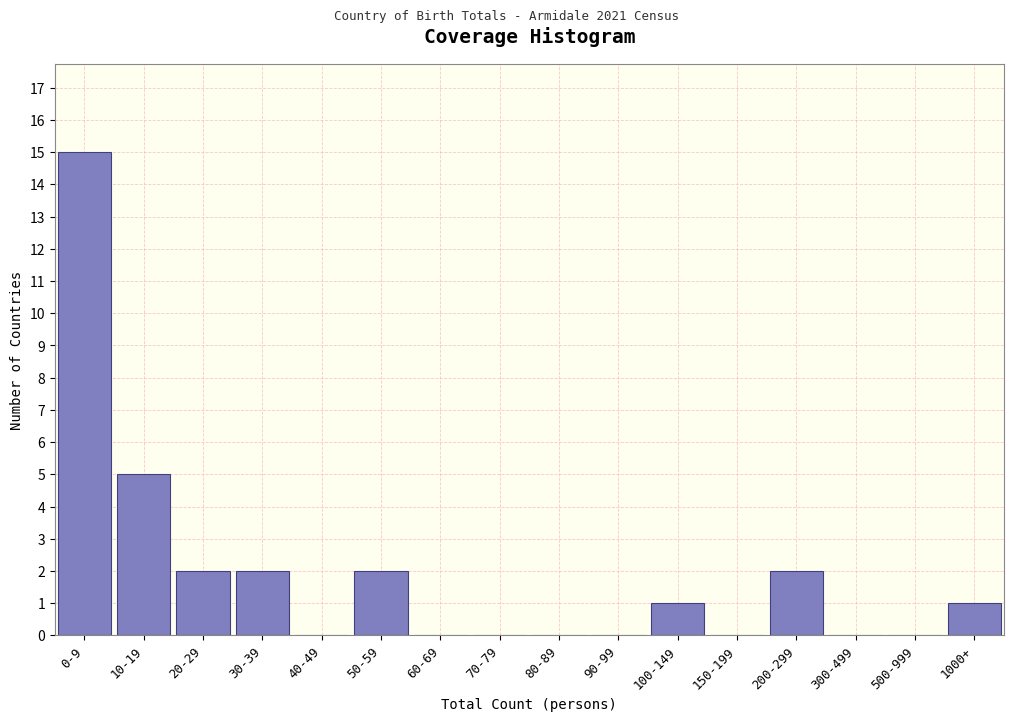

Reading left to right, transcribe all the data shown in this chart.

0-9=15	10-19=5	20-29=2	30-39=2	40-49=0	50-59=2	60-69=0	70-79=0	80-89=0	90-99=0	100-149=1	150-199=0	200-299=2	300-499=0	500-999=0	1000+=1